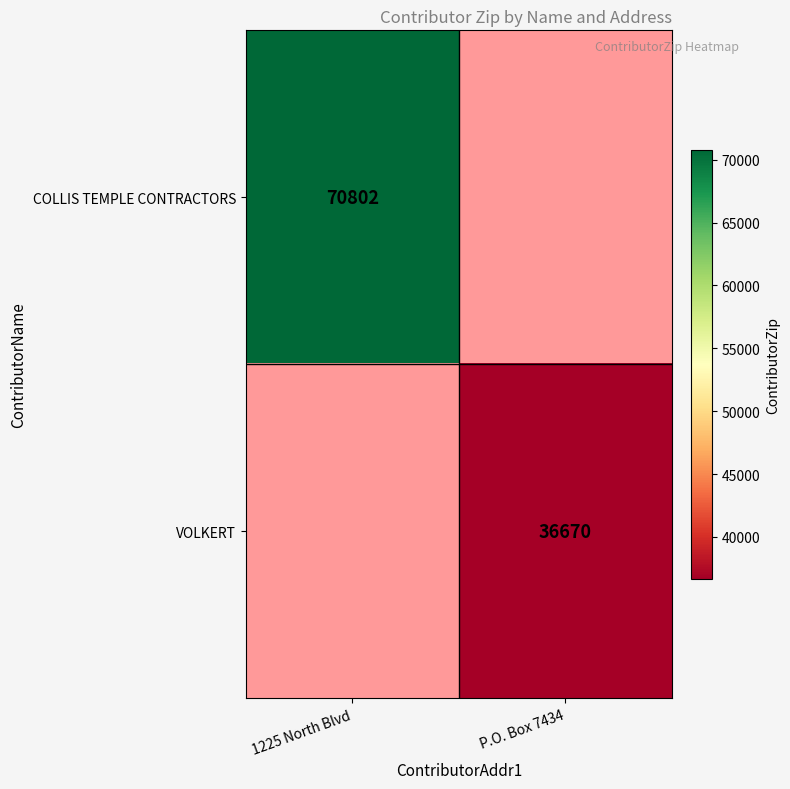

Is the value of VOLKERT at P.O. Box 7434 greater than the value of COLLIS TEMPLE CONTRACTORS at 1225 North Blvd?

No